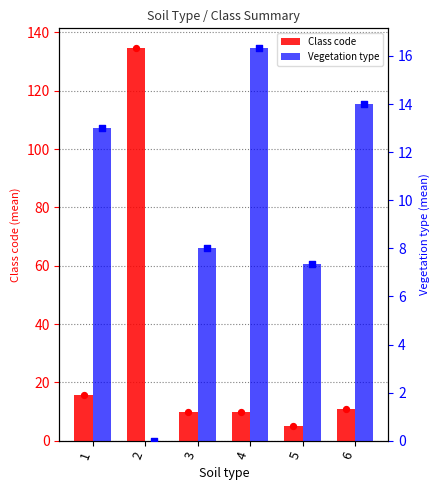

Which series has the largest total across all categories?

Class code